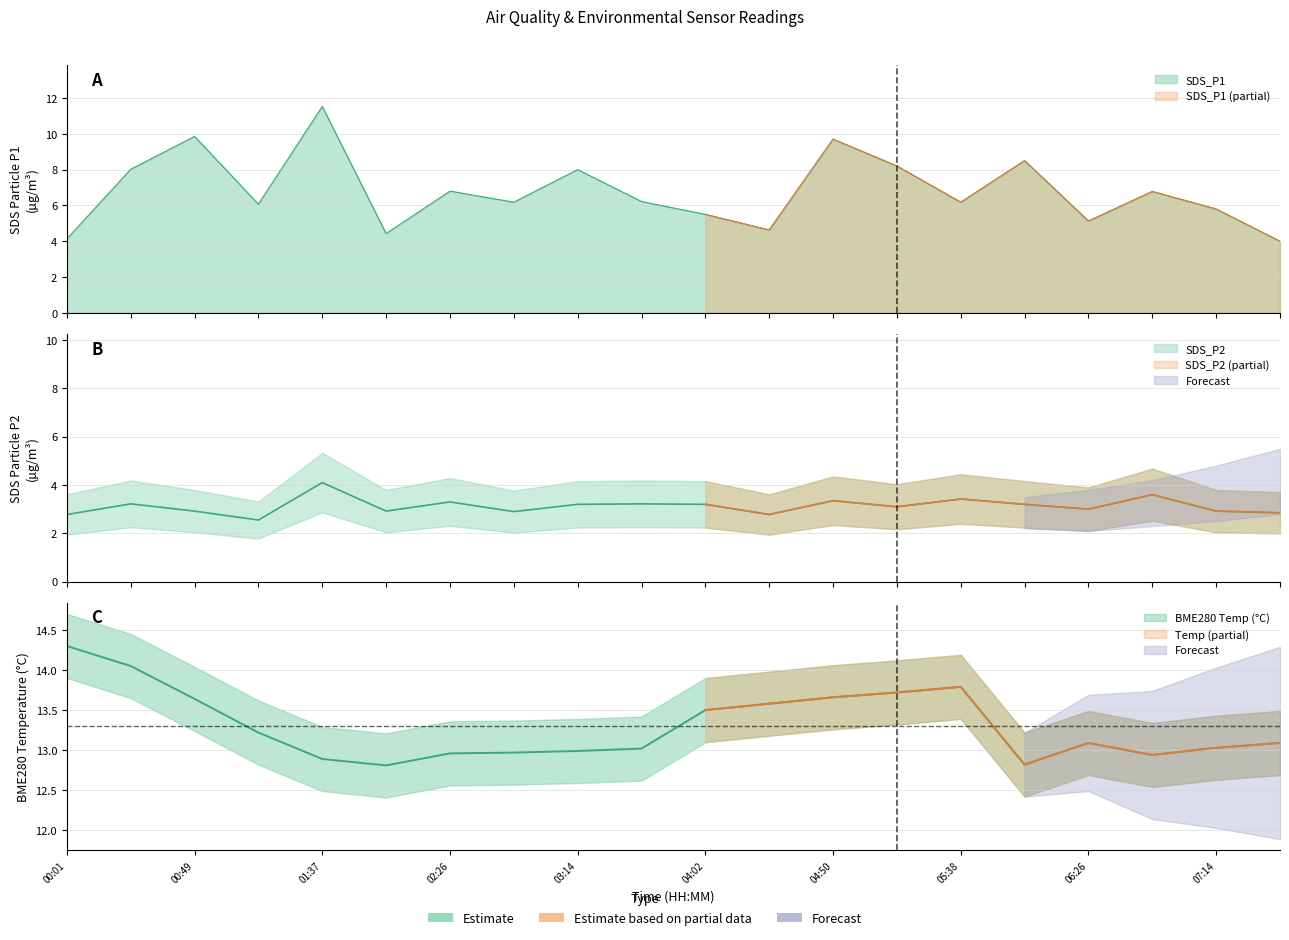

What is the sum of the BME280_temperature values at 03:14 and 05:38?

26.8